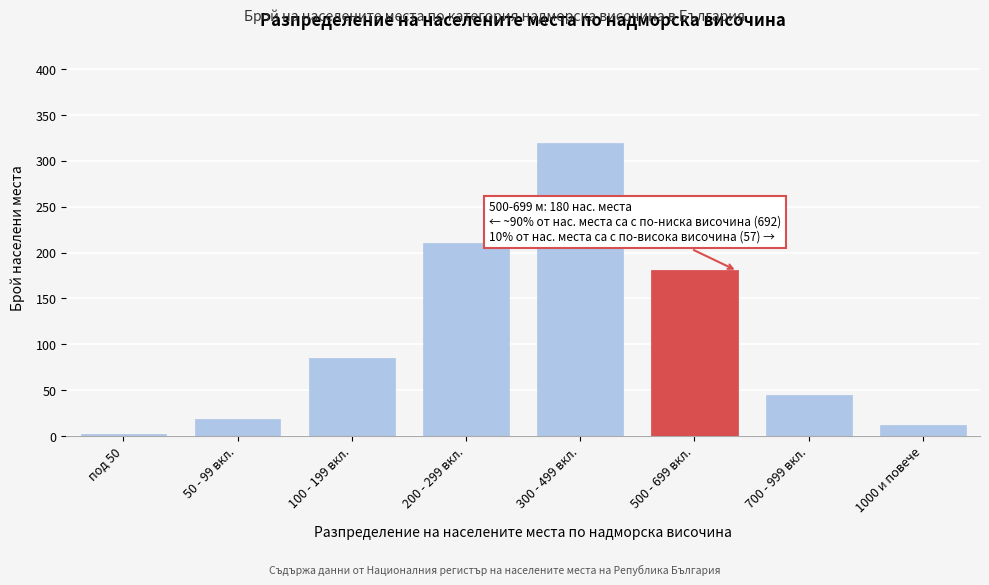

Reading right to left, extract all data points from this chart.

12	45	180	320	210	85	18	2